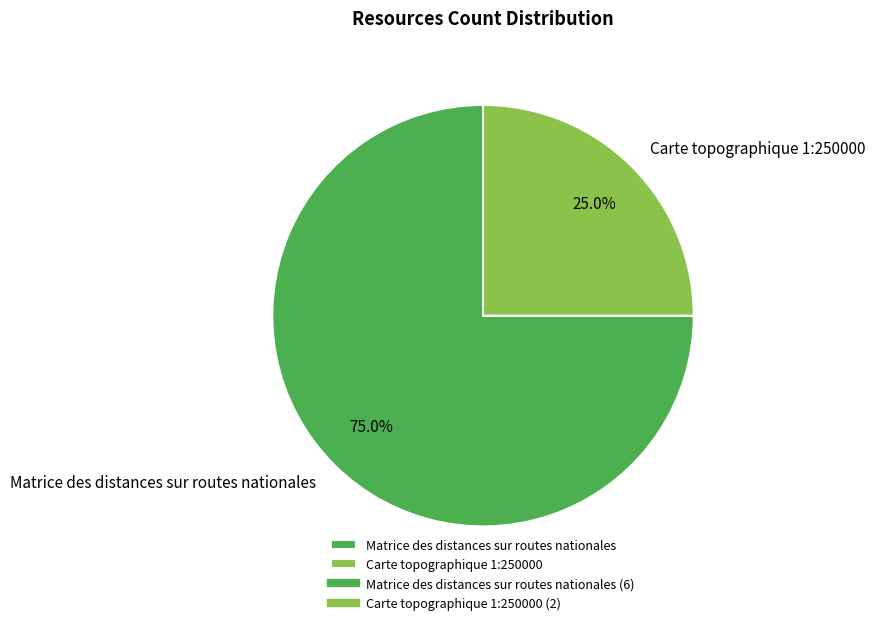

Approximately how many times larger is the value at Carte topographique 1:250000 compared to Matrice des distances sur routes nationales?

0.3